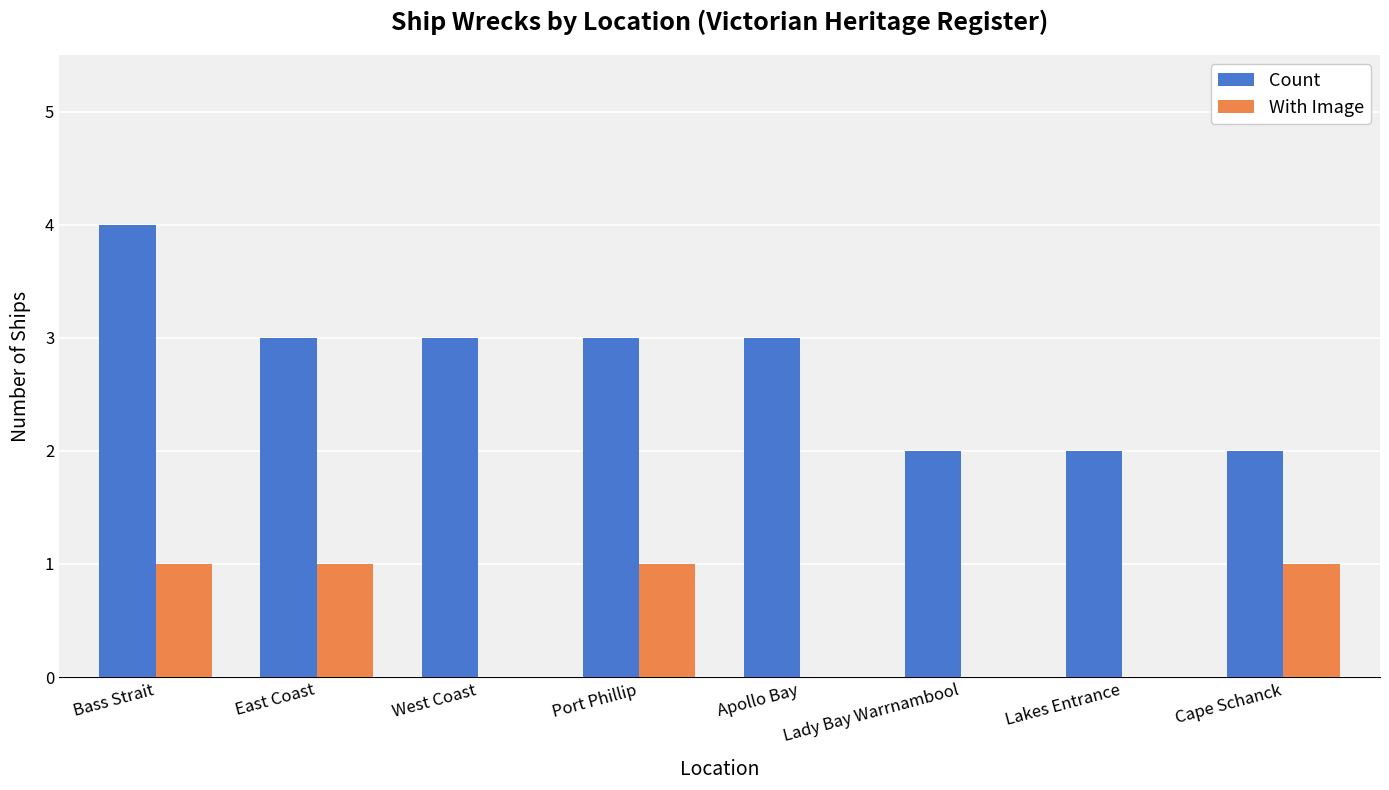

The Count series shows 1 at West Coast. True or false?

False